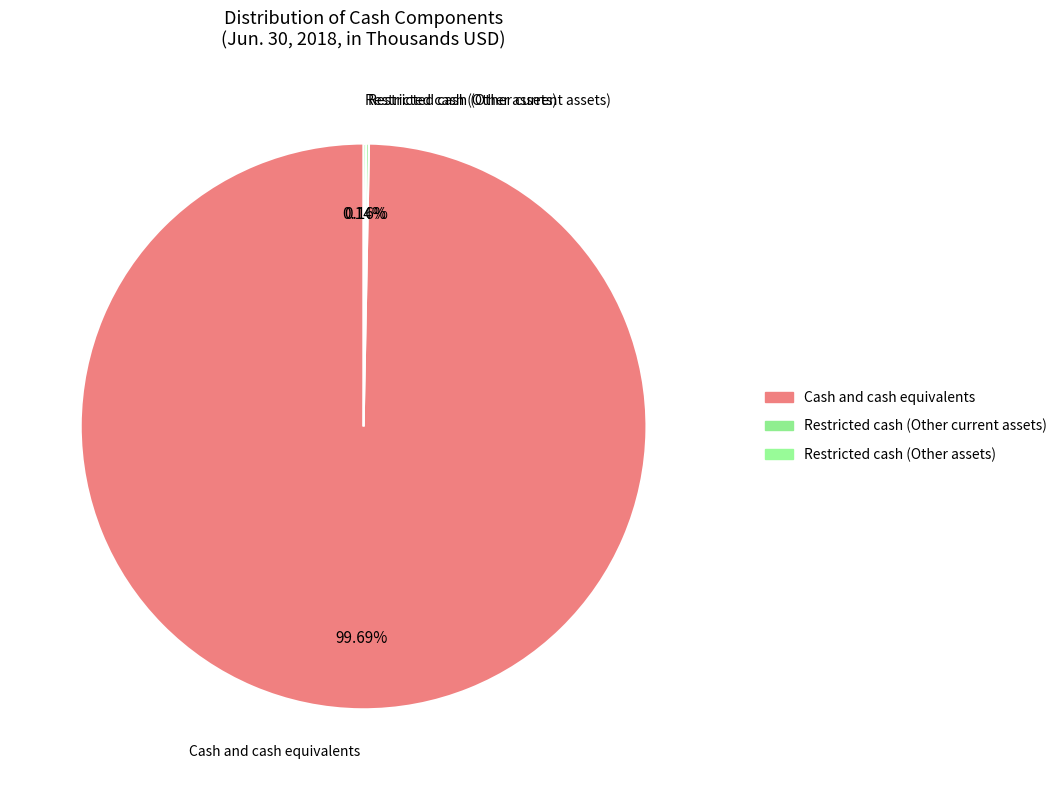

To the nearest percent, what is the difference between the Restricted cash (Other current assets) and Cash and cash equivalents slice percentages?

100%